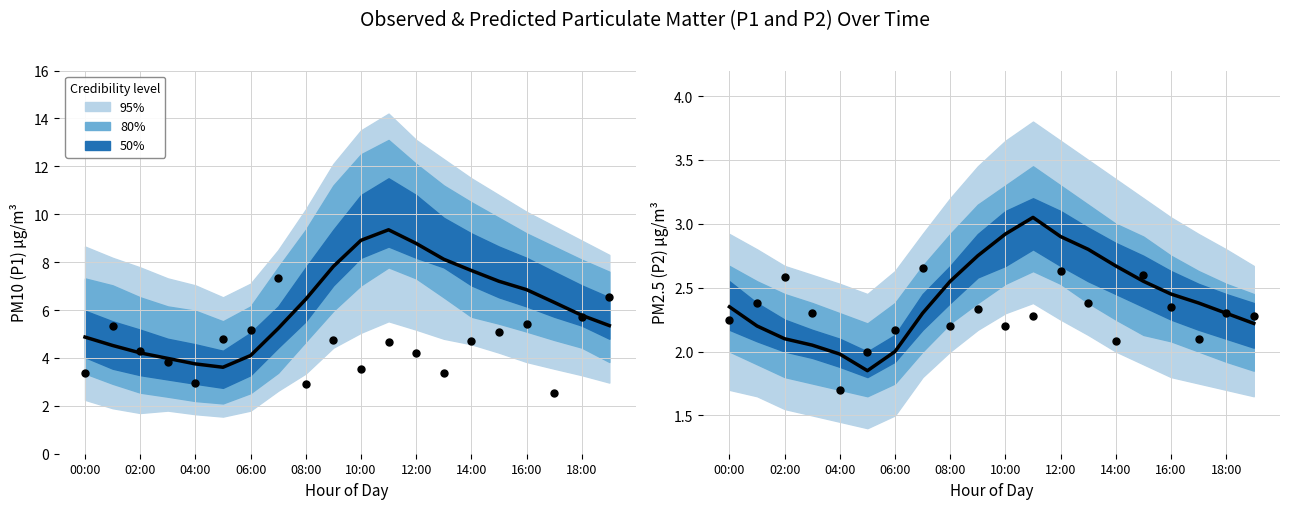

Which series has the largest Y range (max minus min)?

P1 mean